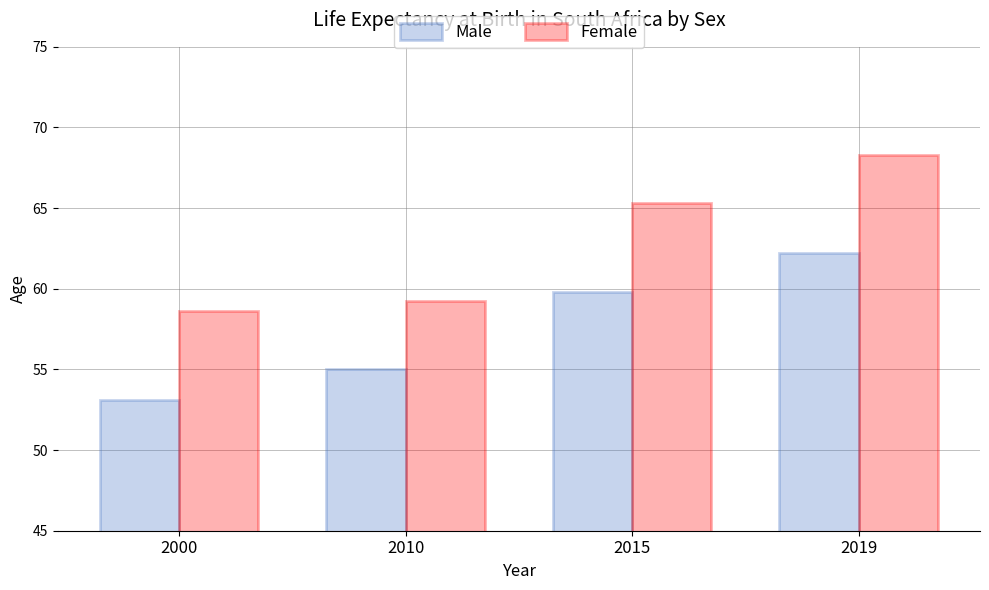

What is the spread (max minus min) of values at 2015?

5.5